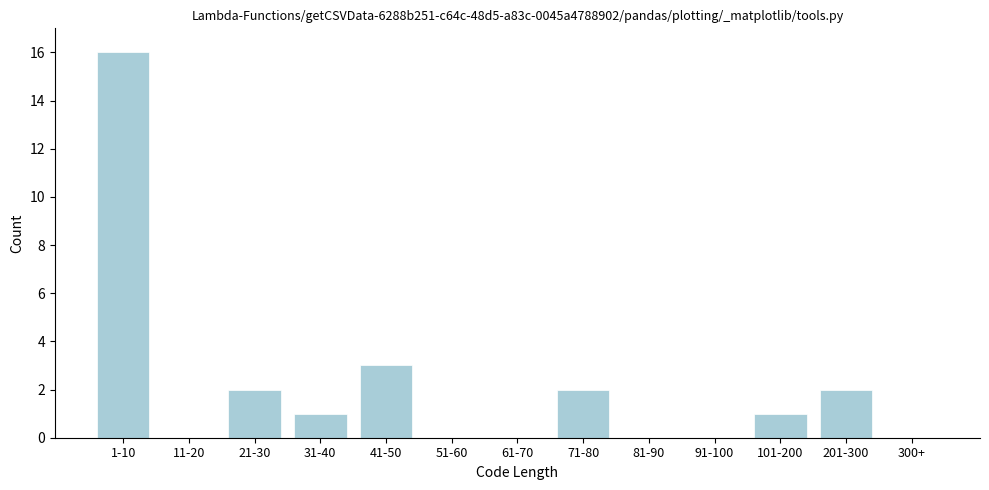

Reading left to right, transcribe all the data shown in this chart.

1-10=16	11-20=0	21-30=2	31-40=1	41-50=3	51-60=0	61-70=0	71-80=2	81-90=0	91-100=0	101-200=1	201-300=2	300+=0